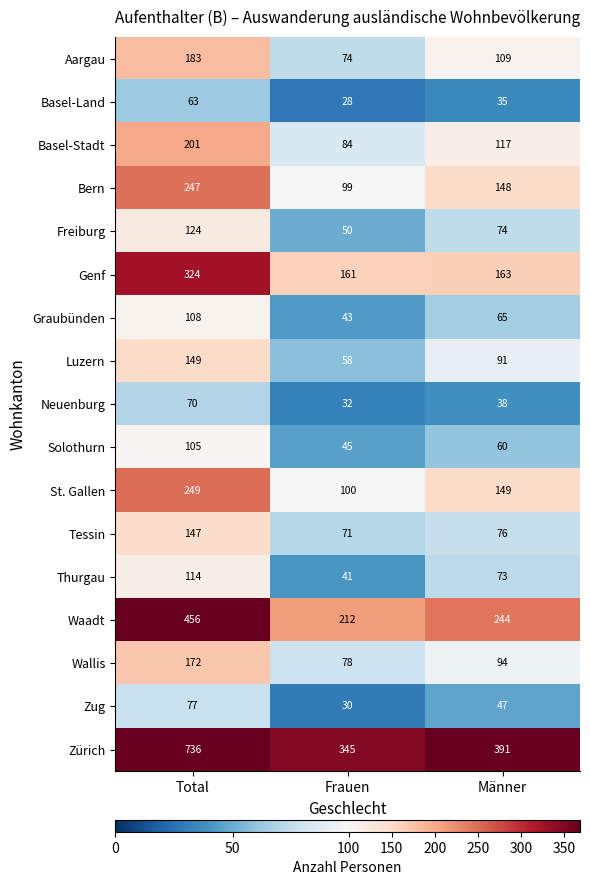

What is the minimum value shown in the chart?

28